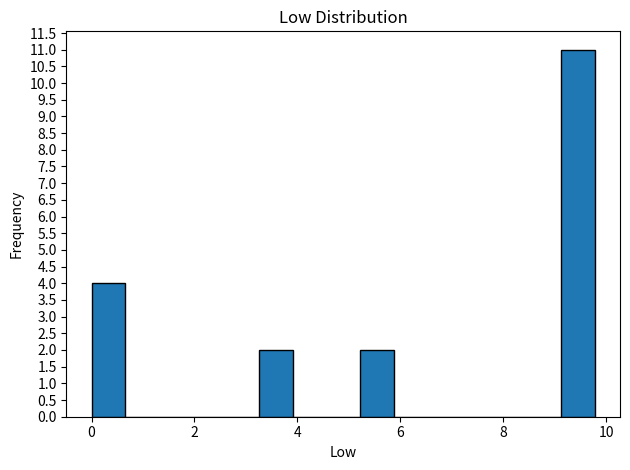

Read against the x-axis, roughly where is the centre of the tallest bar?

9.4